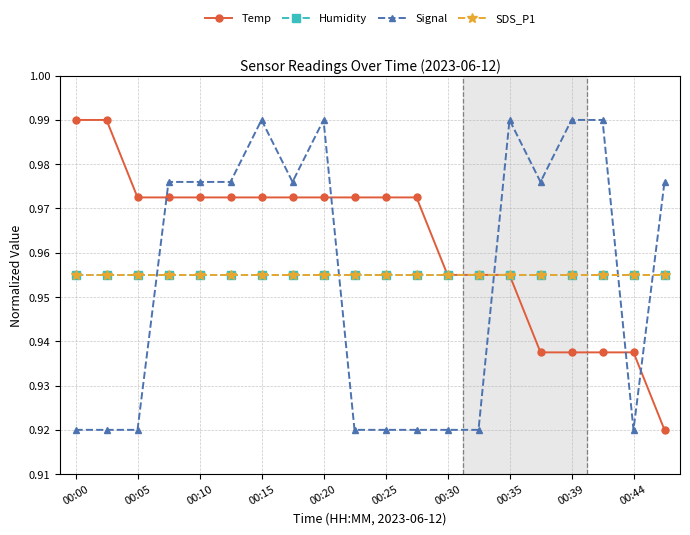

Is this an area chart (filled region under the line)?

No